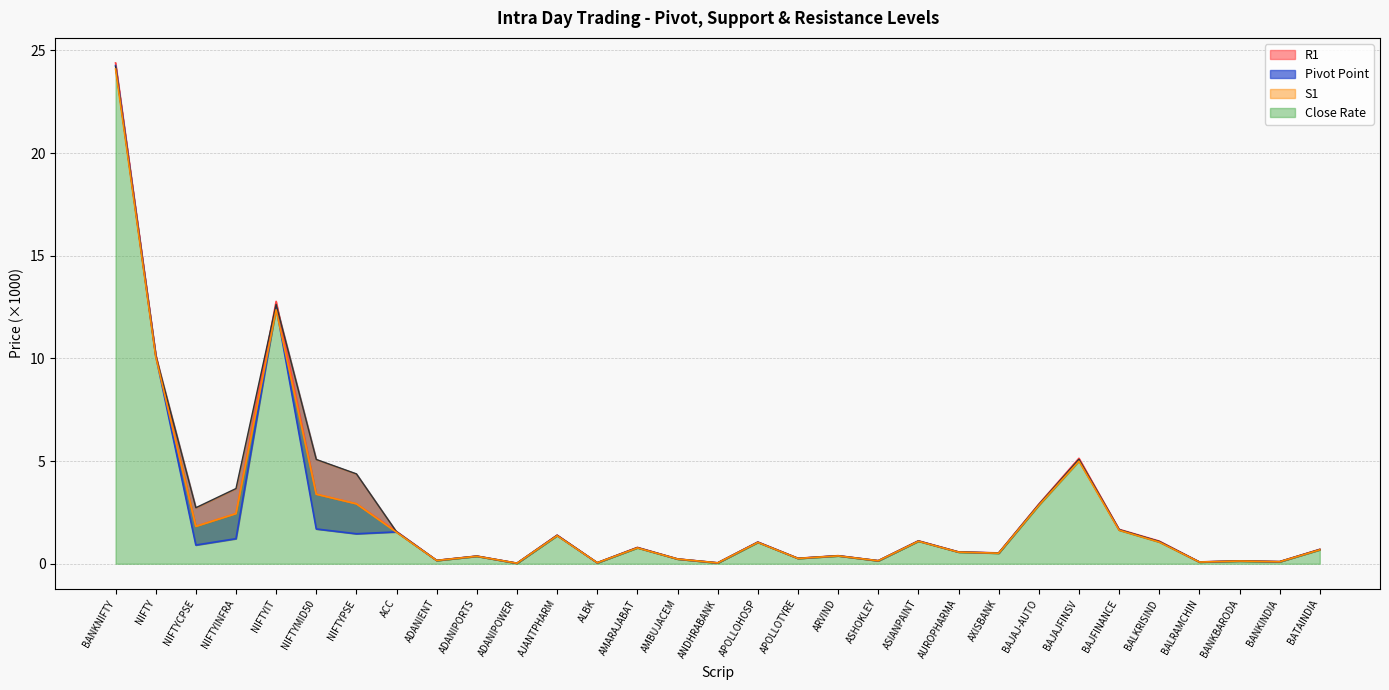

How many interior local valleys does the R1 series have?

10